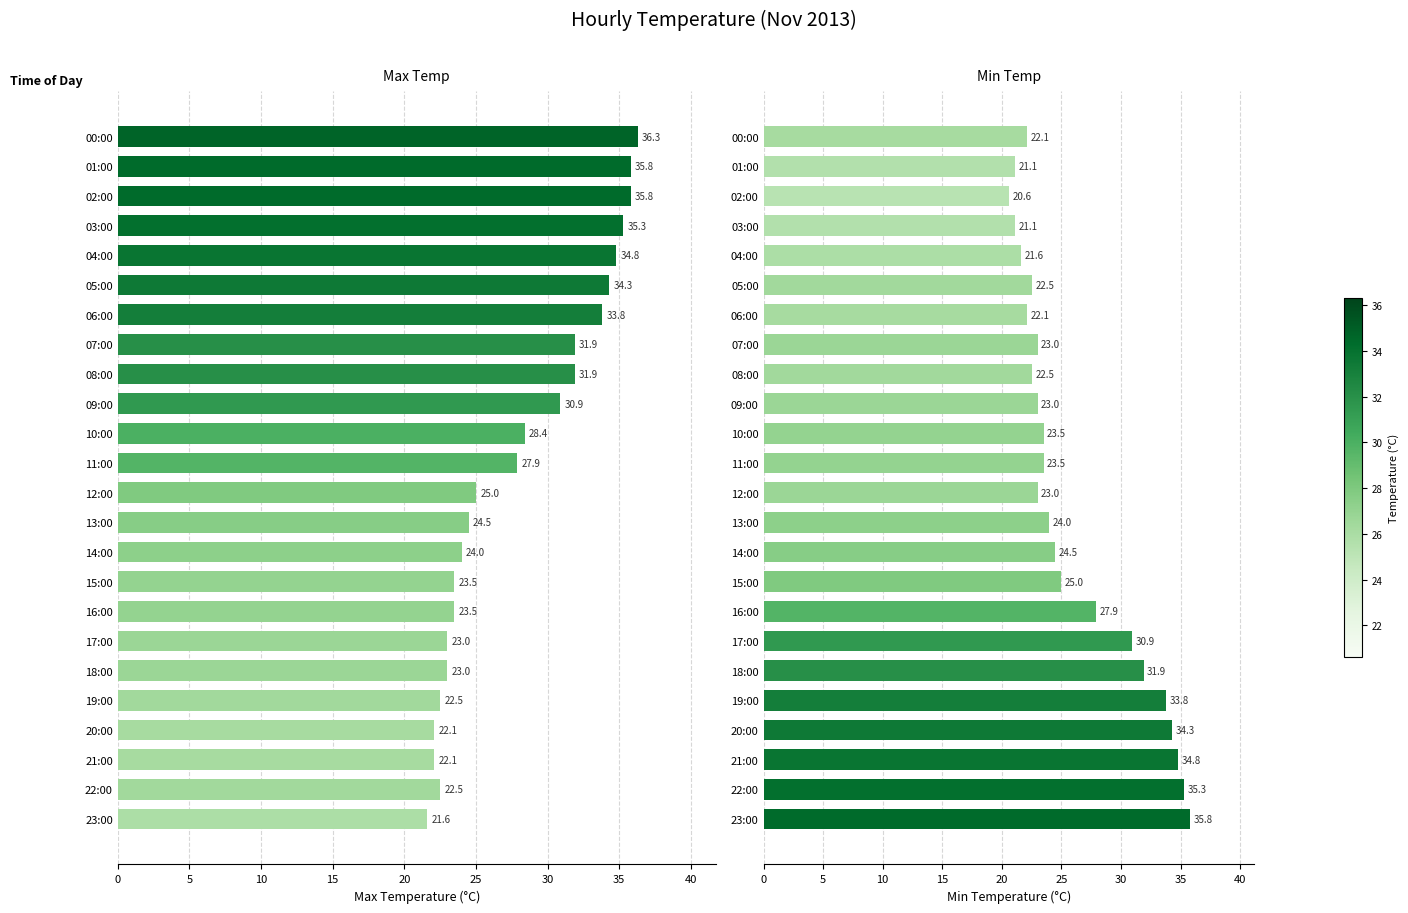

Where is Min Temp nearest to the value 28?

16:00